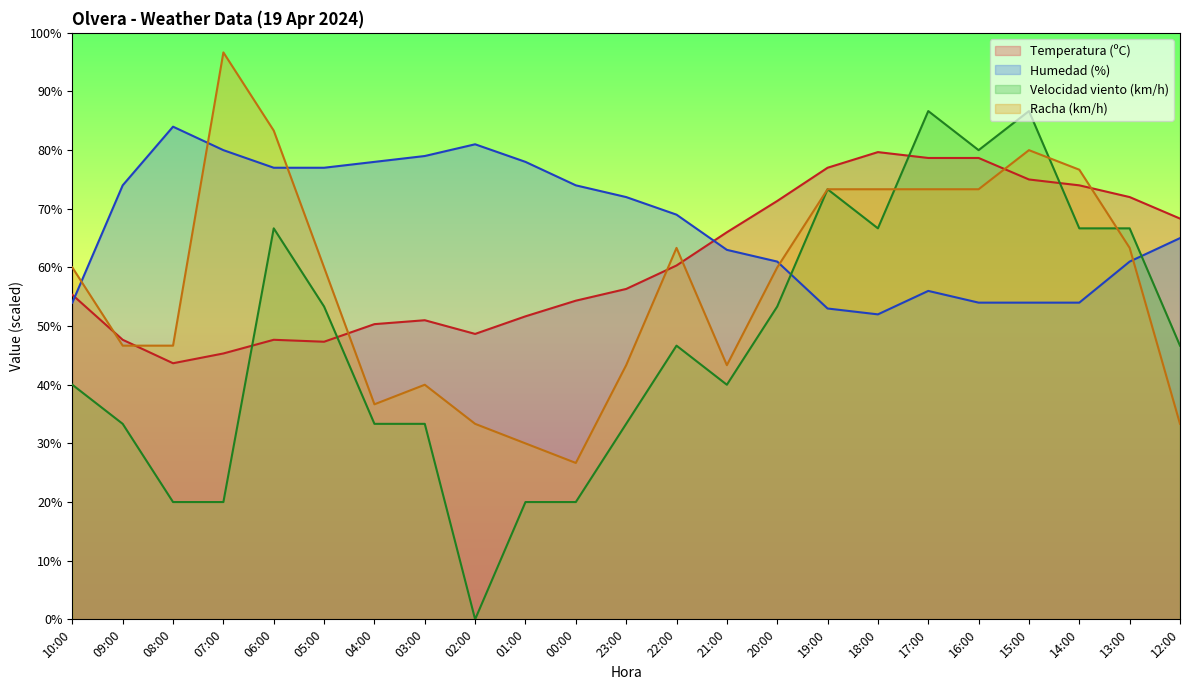

Which series ends up on top after the final intersection of Velocidad del viento (km/h) and Humedad (%)?

Humedad (%)